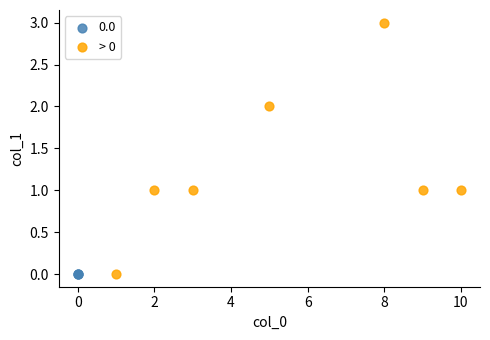

Which series contains the highest Y value?

> 0